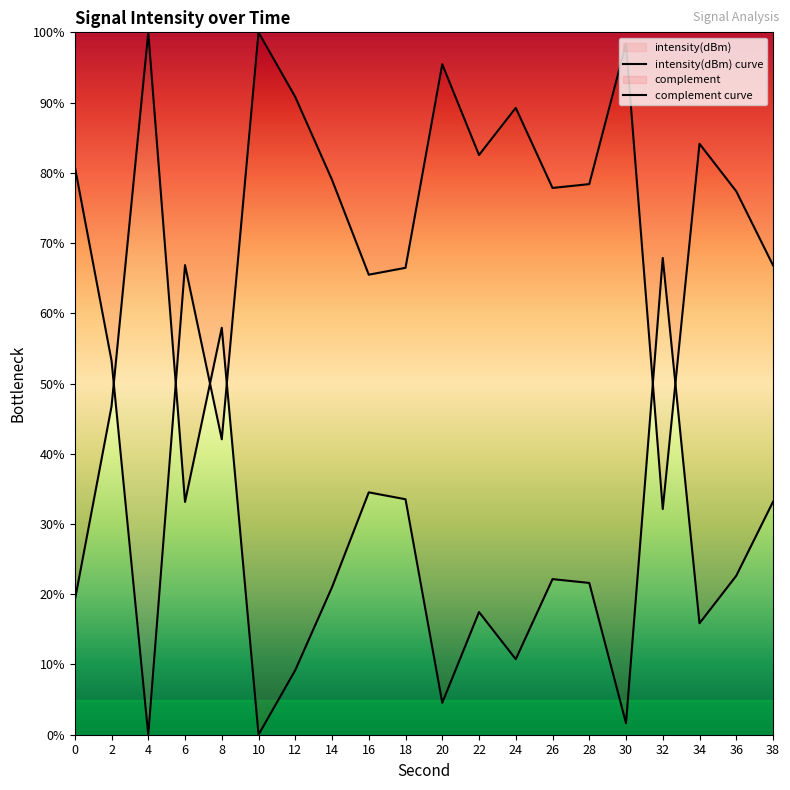

Reading right to left, what are all the values shown in this chart?

38=33.2	36=22.6	34=15.9	32=67.9	30=1.6	28=21.6	26=22.2	24=10.7	22=17.5	20=4.5	18=33.5	16=34.5	14=21.0	12=9.2	10=0.0	8=57.9	6=33.1	4=100.0	2=46.7	0=19.1